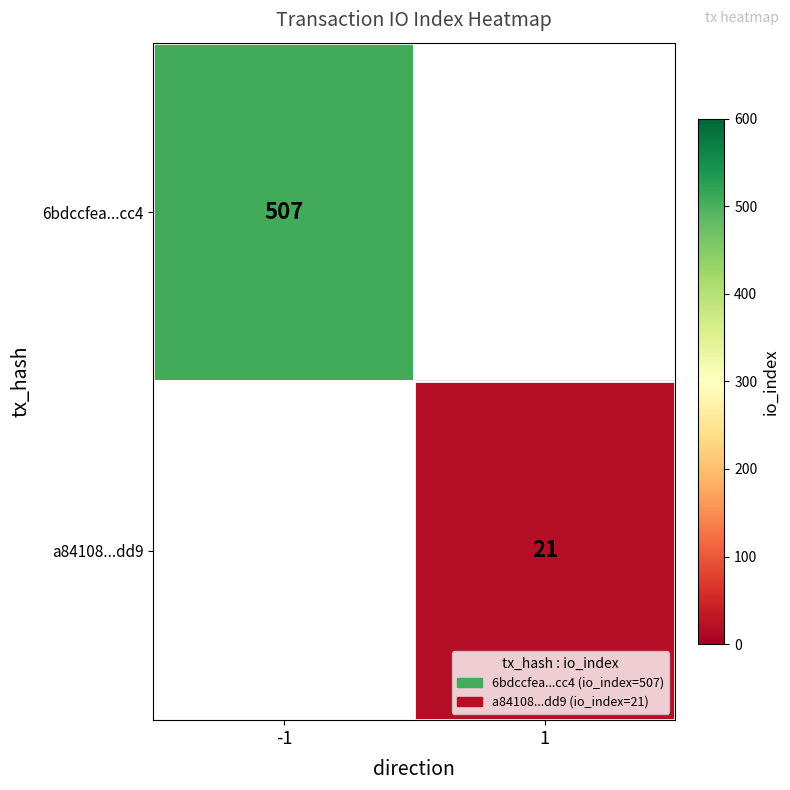

Is it true that 6bdccfea...cc4 equals 507 at -1?

True